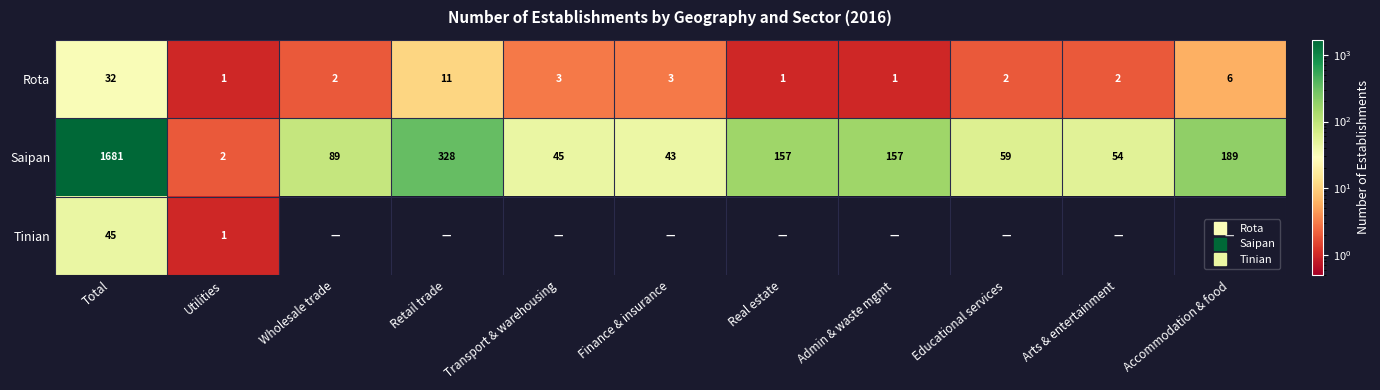

Where does the Rota series first go above 2?

Total